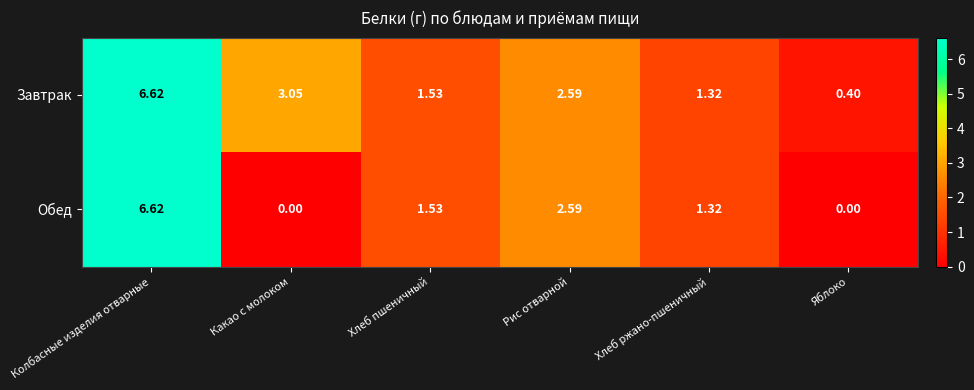

At which label does Завтрак reach its peak?

Колбасные изделия отварные